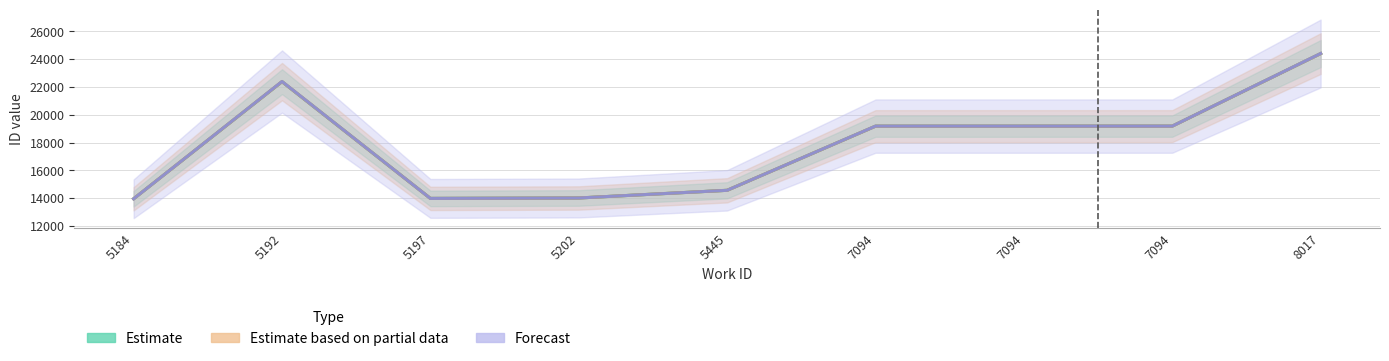

What is the minimum value for Forecast?

13950